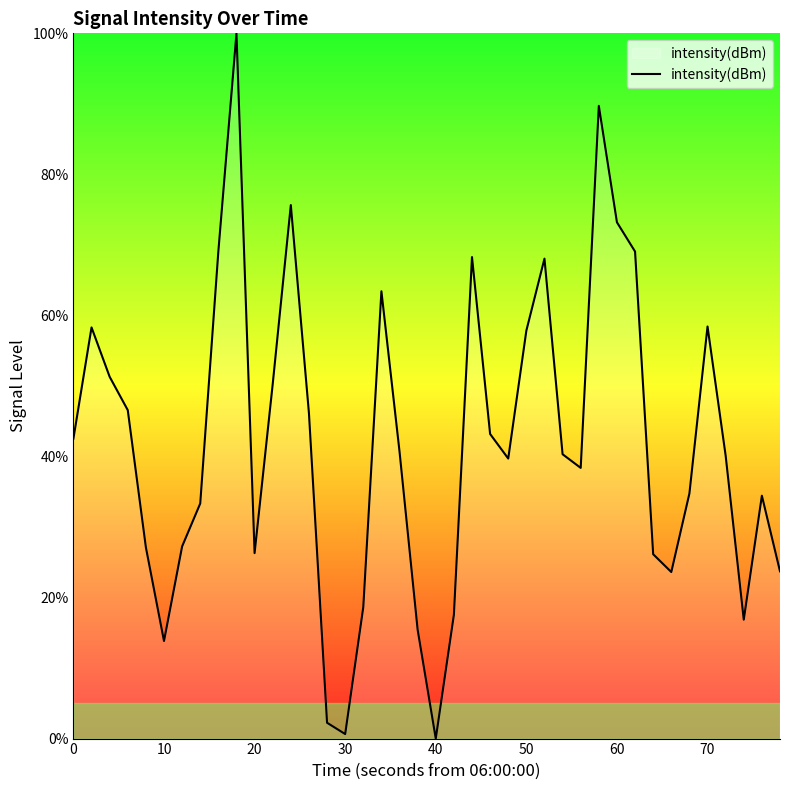

How many lines are shown in the chart?

1